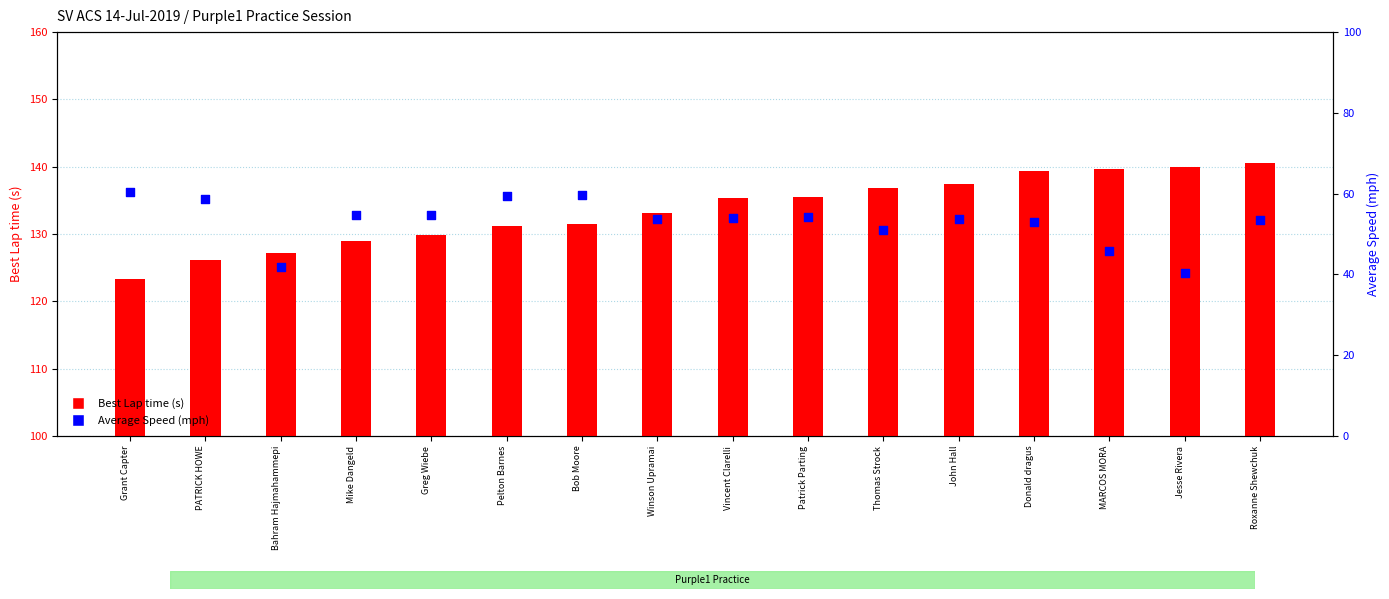

Which series has the largest Y range (max minus min)?

Average Speed (mph)